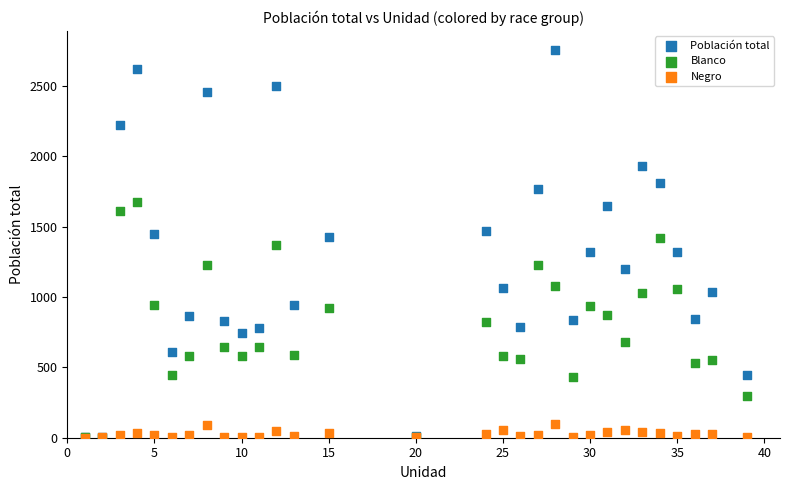

What are all the series names shown in the legend?

Población total, Blanco, Negro